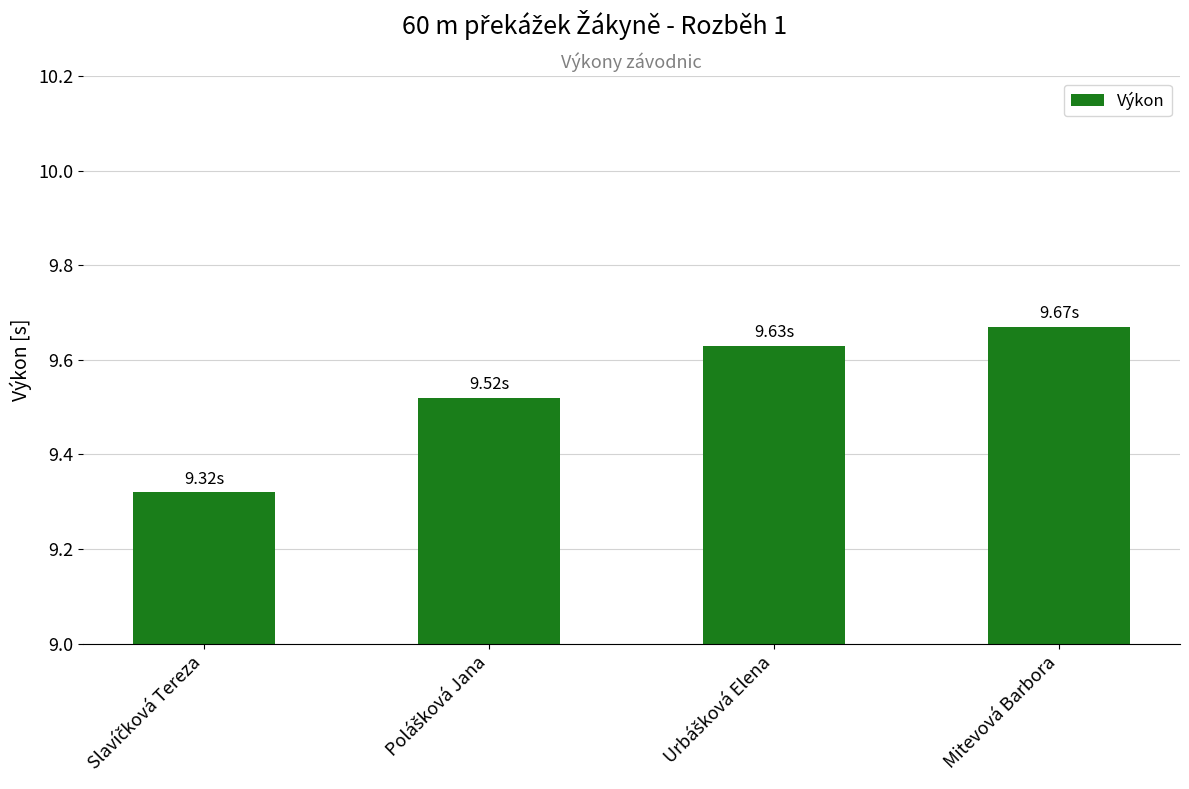

What is the sum of all values?

38.1